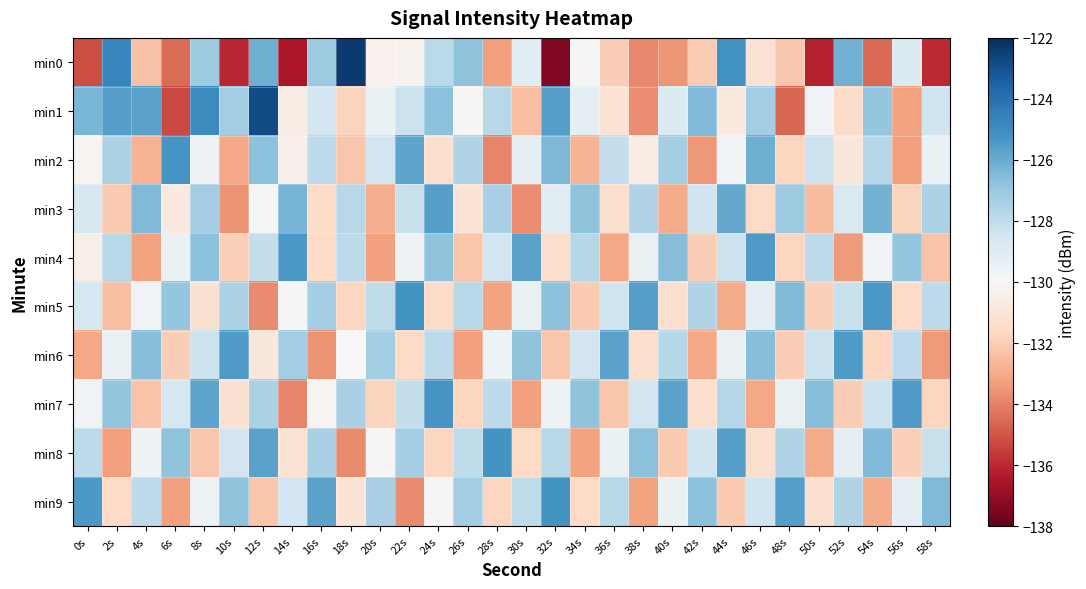

What is the total value across all series at 22s?

-1288.2